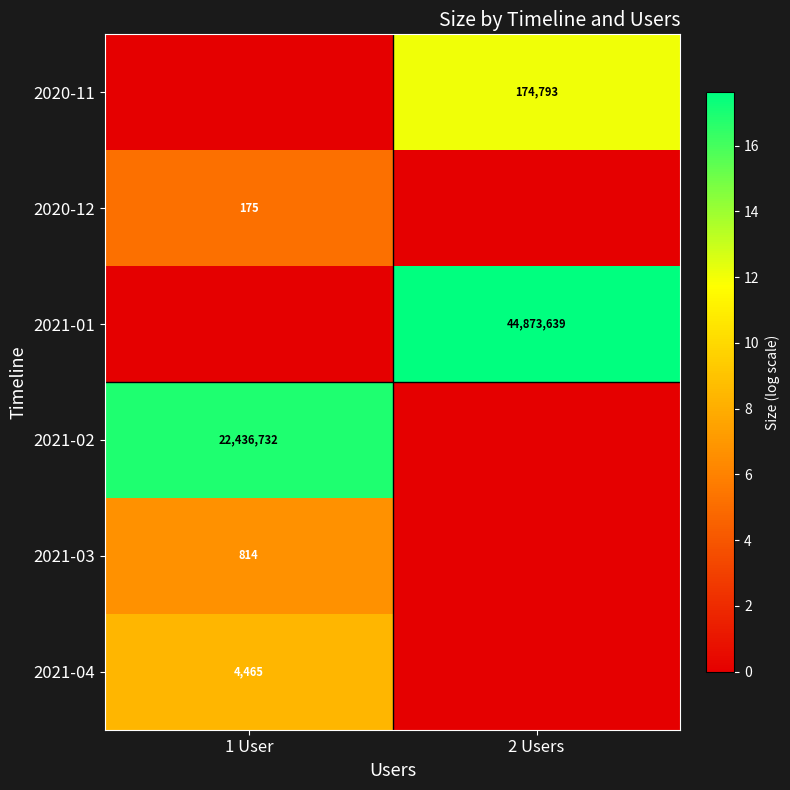

True or false: 2020-12 has a value of 175 at 1 User.

True